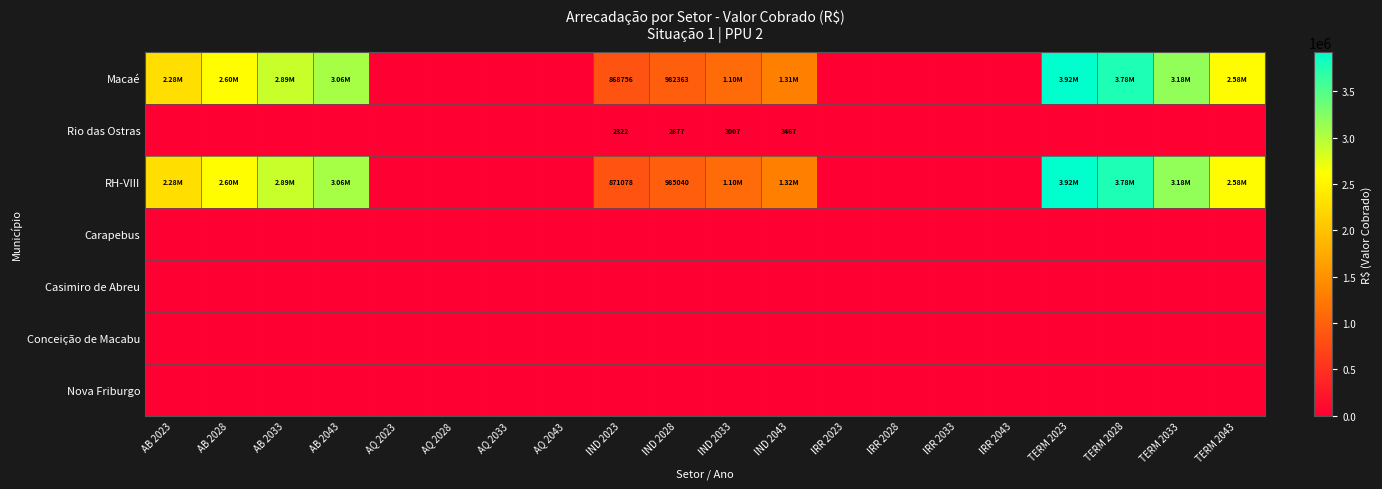

Is the value of Nova Friburgo at IND 2028 greater than the value of Macaé at TERM 2023?

No